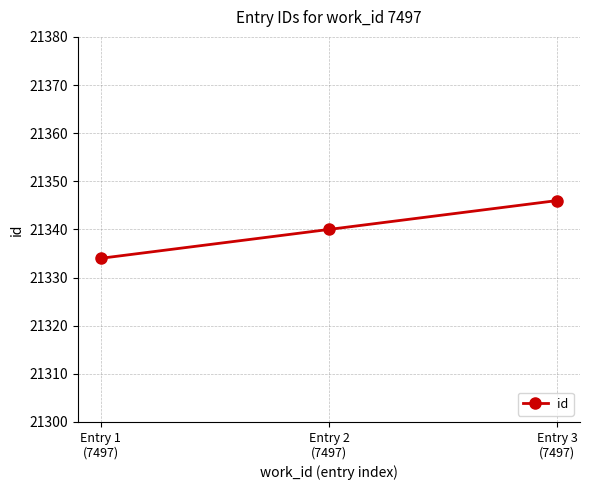

What is the minimum value shown in the chart?

21334